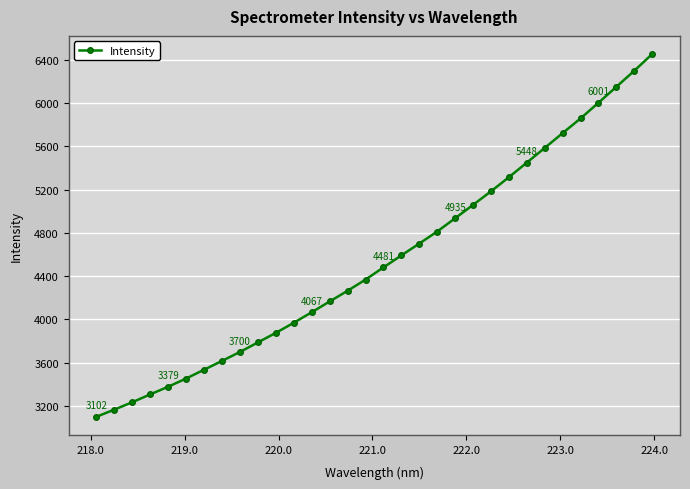

True or false: there are more than 1 points higher than both neighbors.

False